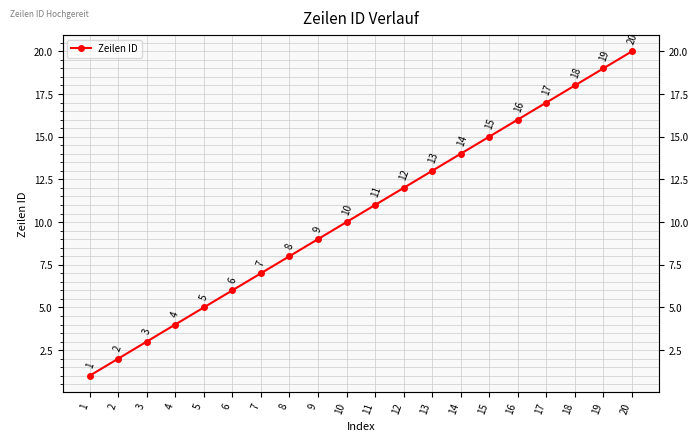

True or false: the data shows 5 at 5.

True